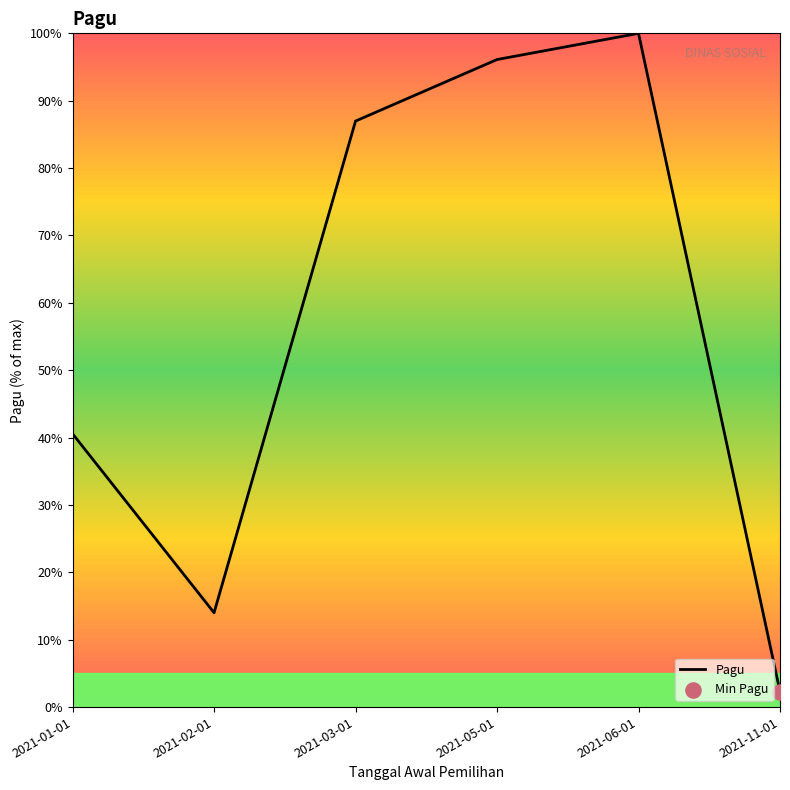

What is the change in value from 2021-01-01 to 2021-06-01?

+59.4